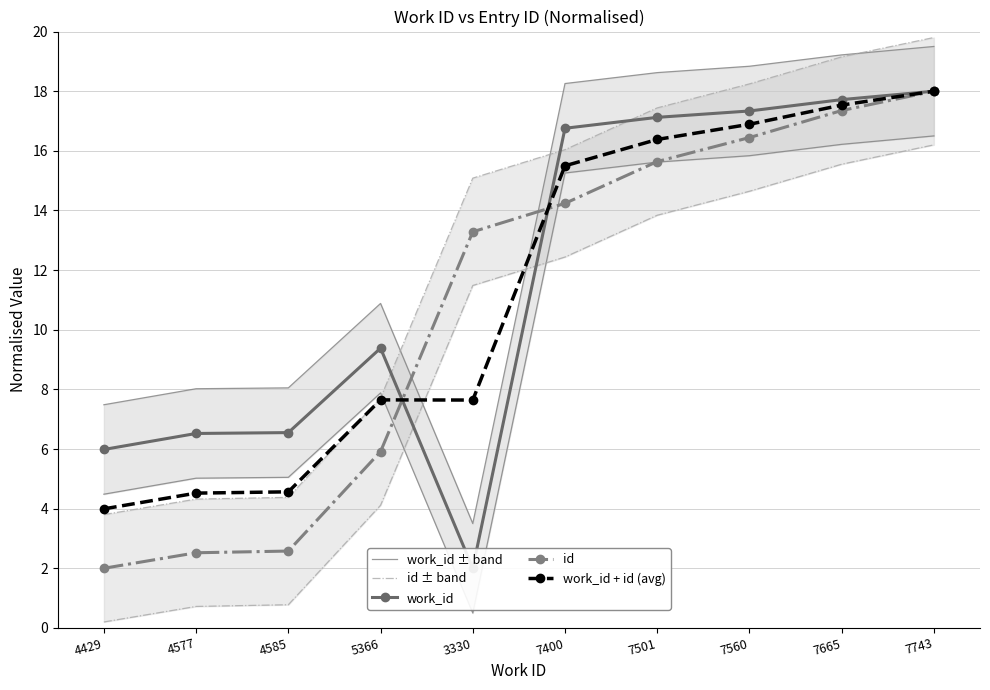

Where is work_id + id (avg) nearest to the value 10?

5366